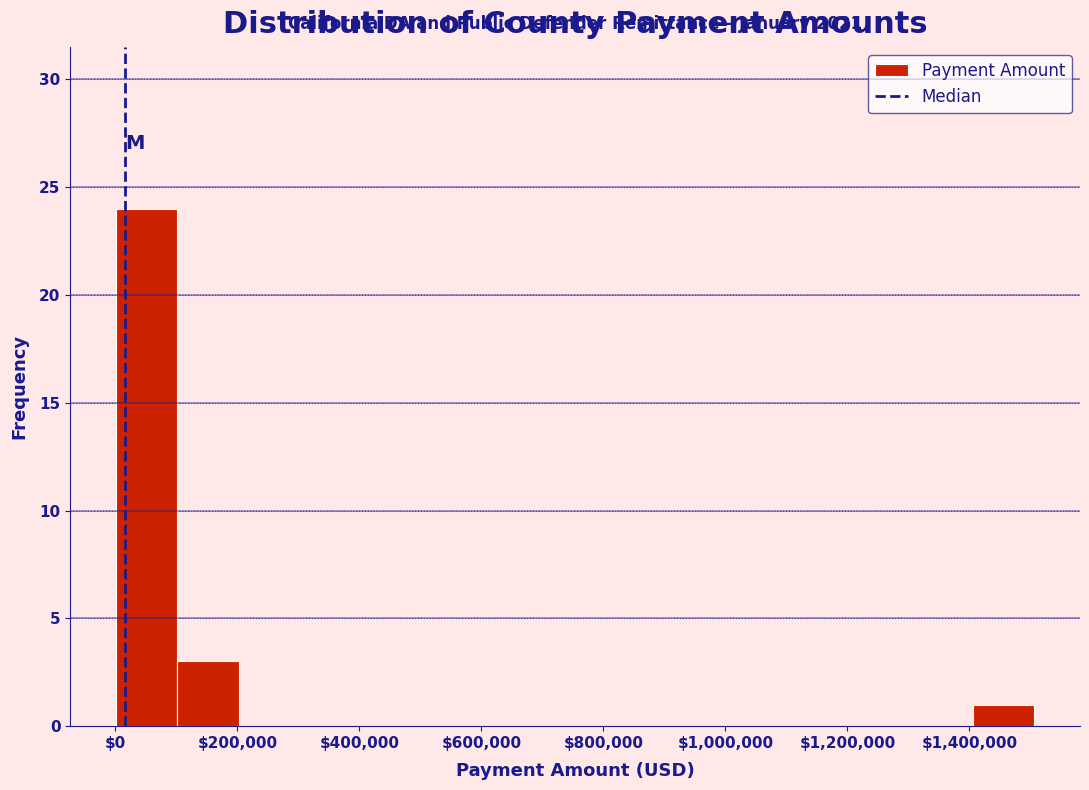

Which range on the x-axis has the tallest bar?

0 to 100000